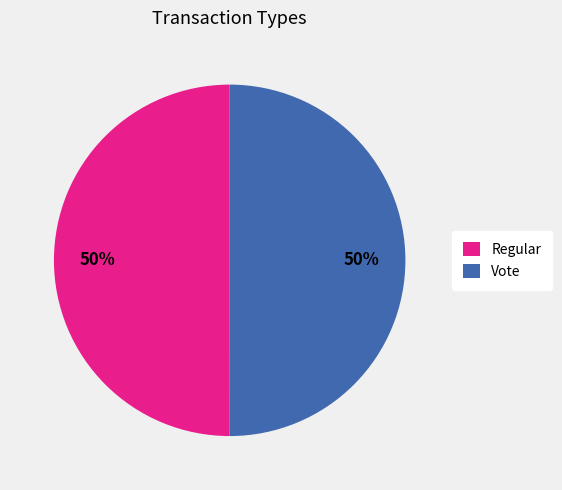

To the nearest percent, what is the combined percentage of Regular and Vote?

100%